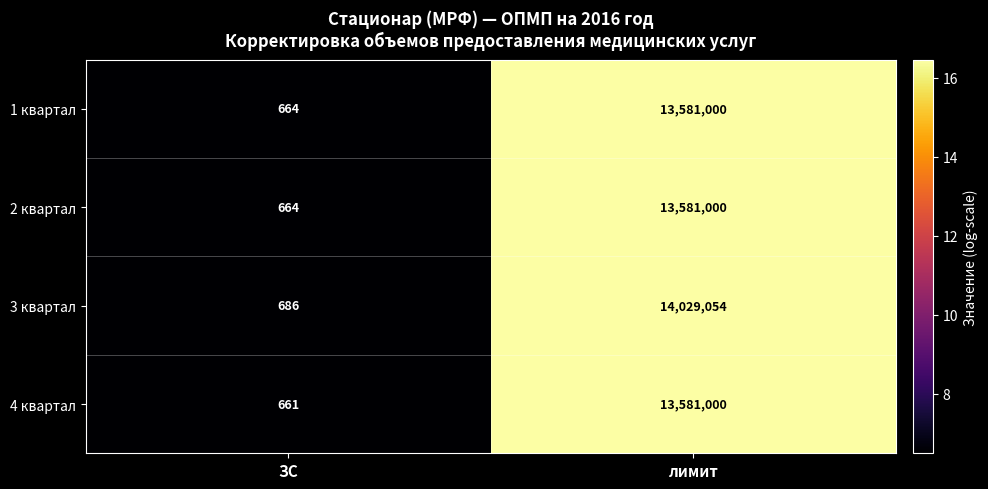

Which series has the largest total across all categories?

3 квартал